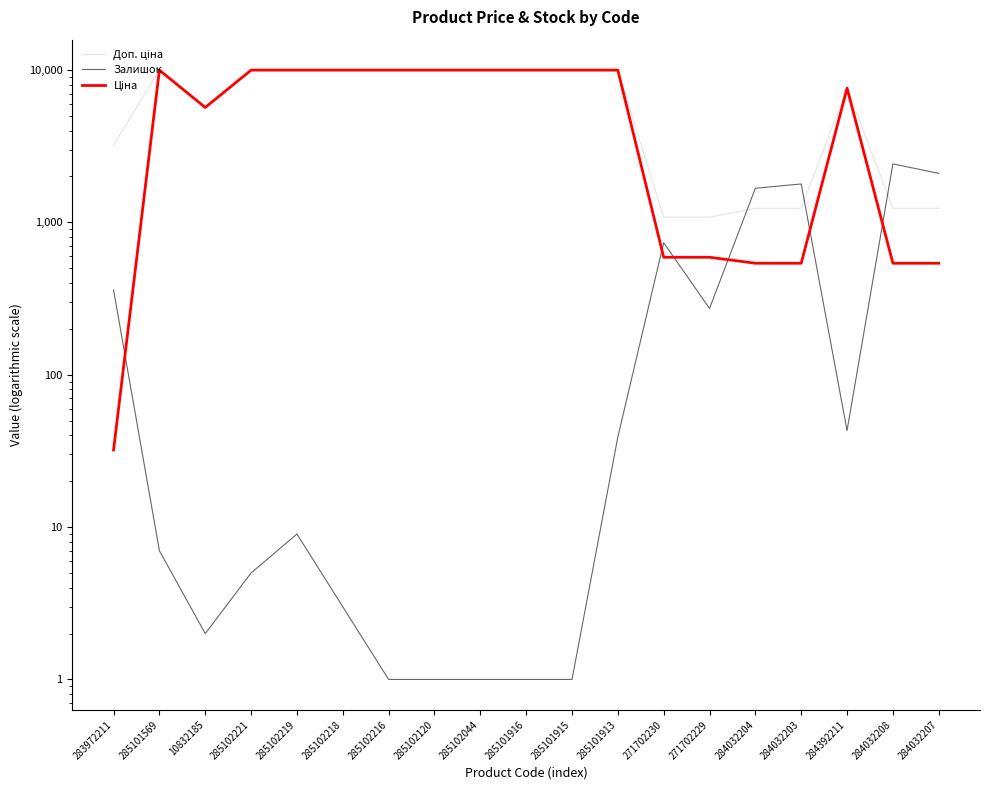

The value of Залишок at 284392211 is 22.7. True or false?

False